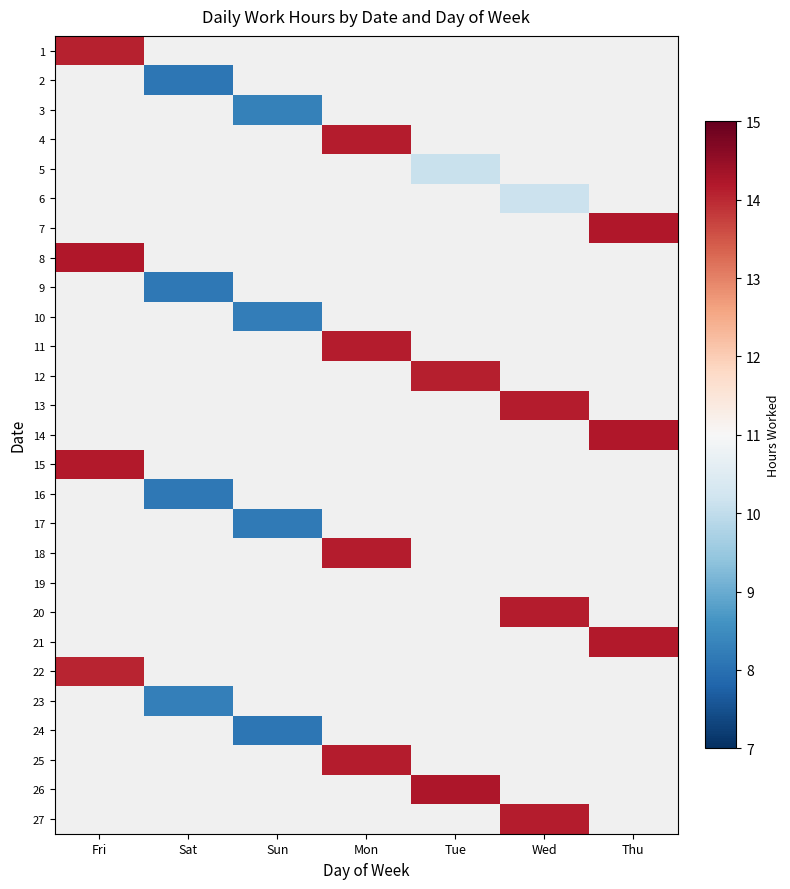

What is the maximum value shown in the chart?

14.2